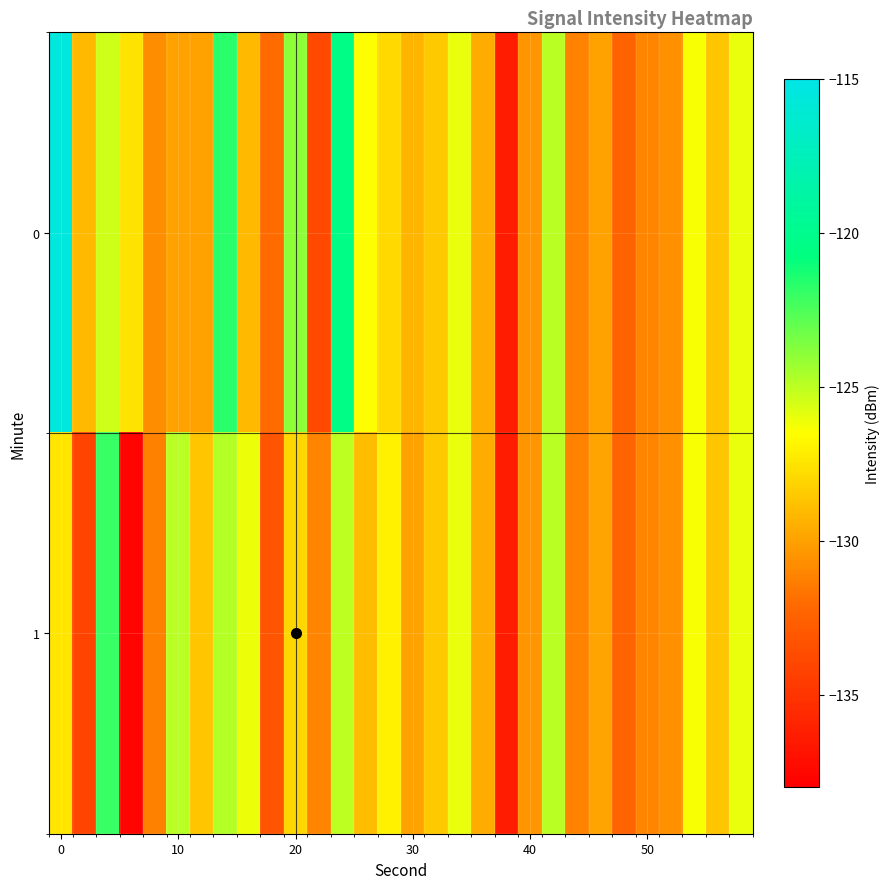

Rank the series by their maximum value, from highest to lowest.

0, 1